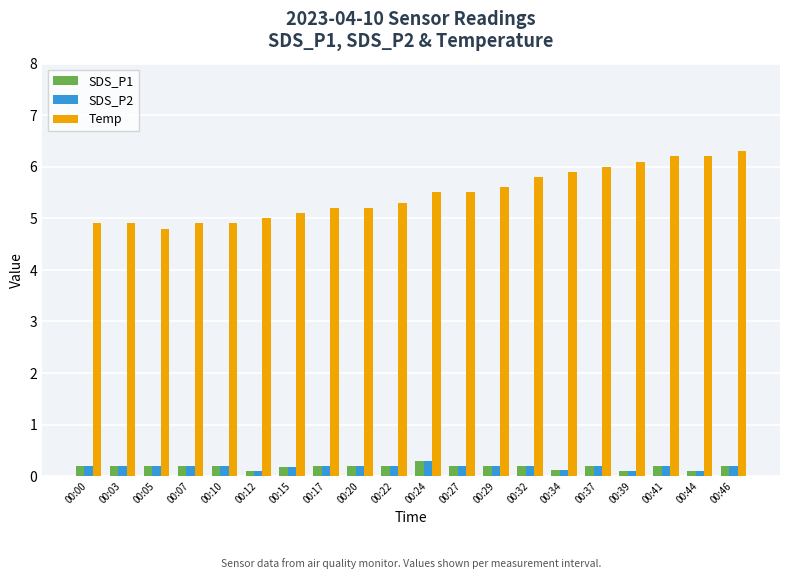

True or false: SDS_P1 has a value of 0.1 at 00:39.

True